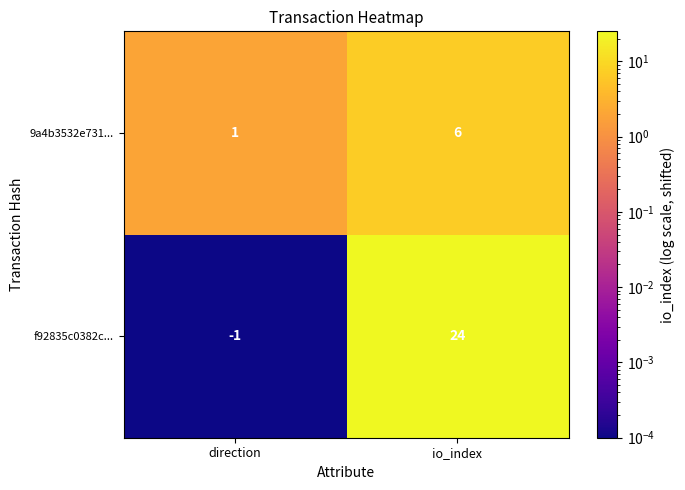

At direction, list the series in order from largest to smallest.

9a4b3532e731..., f92835c0382c...